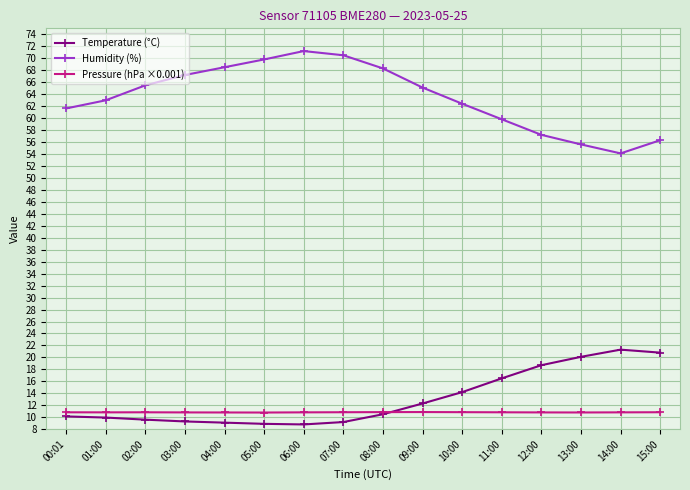

What is the minimum value shown in the chart?

8.8